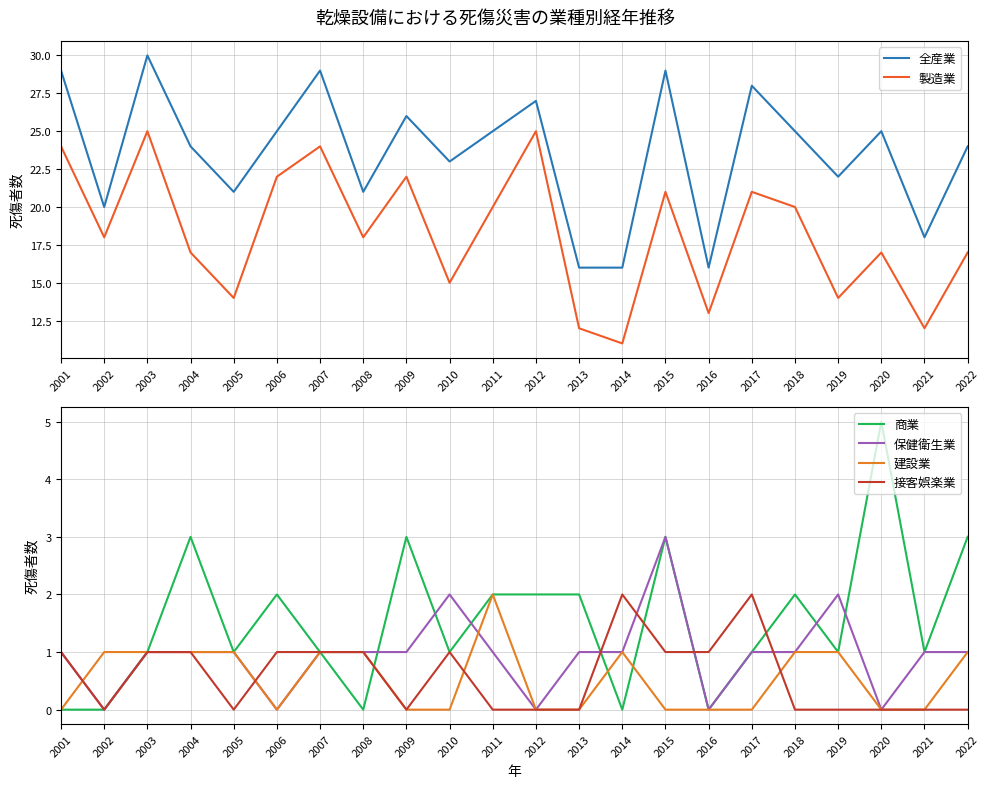

At which label does 商業 first exceed 1?

2004